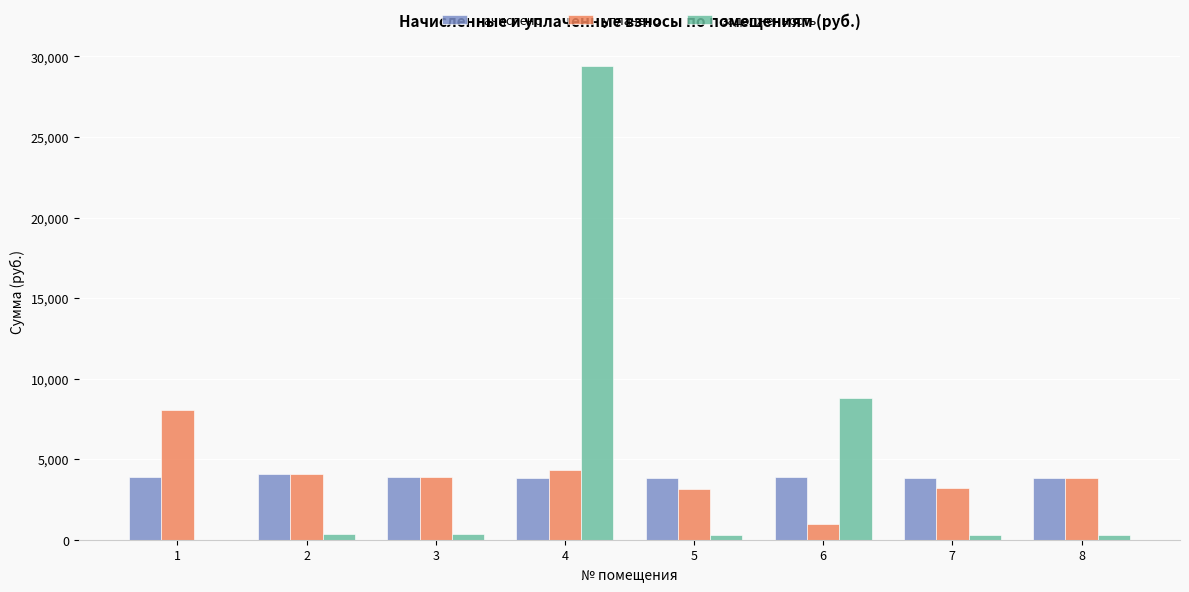

How many groups of bars are there?

8